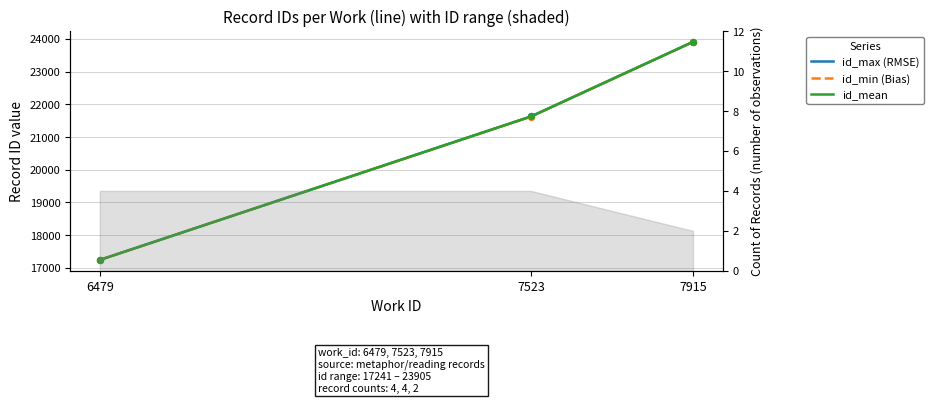

At how many categories does at least one series exceed 22942?

1